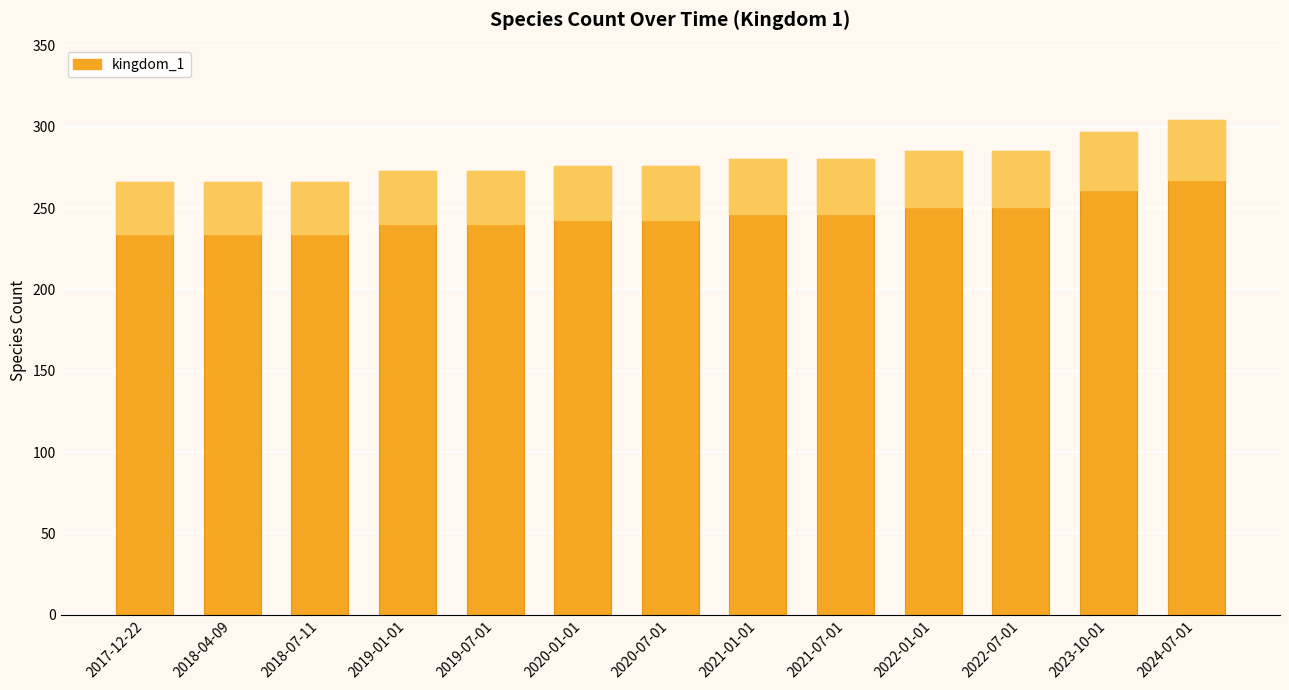

How many bars are there in total?

13